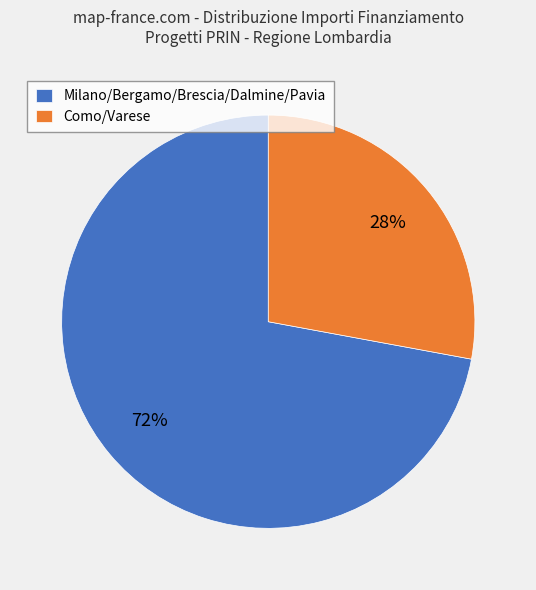

Is there any slice that represents more than half of the pie?

Yes